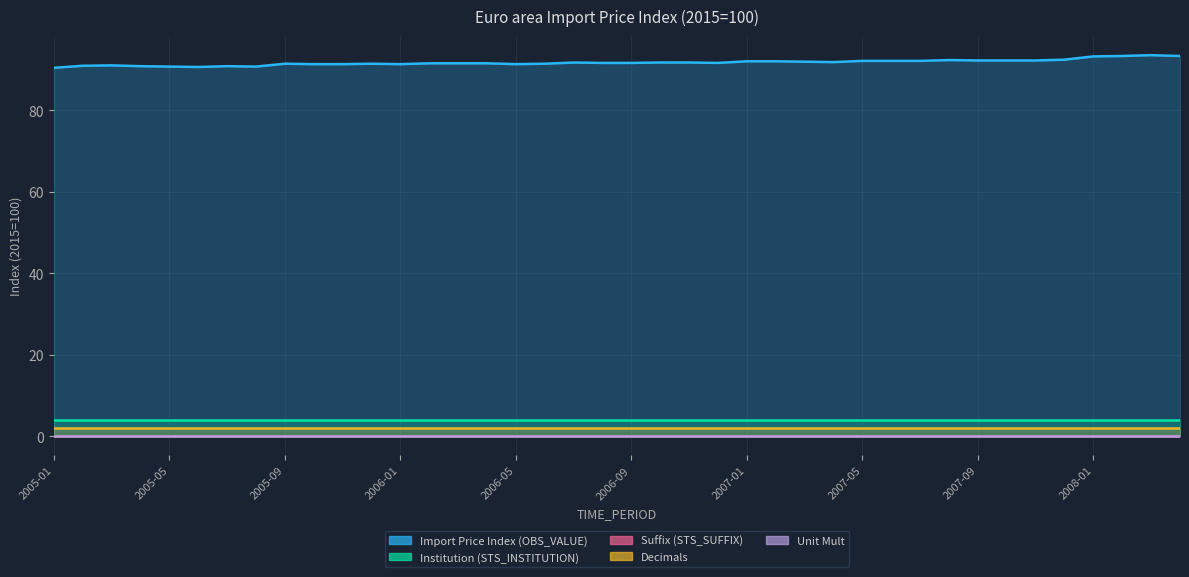

True or false: Institution (STS_INSTITUTION) and Import Price Index (OBS_VALUE) intersect in this chart.

False